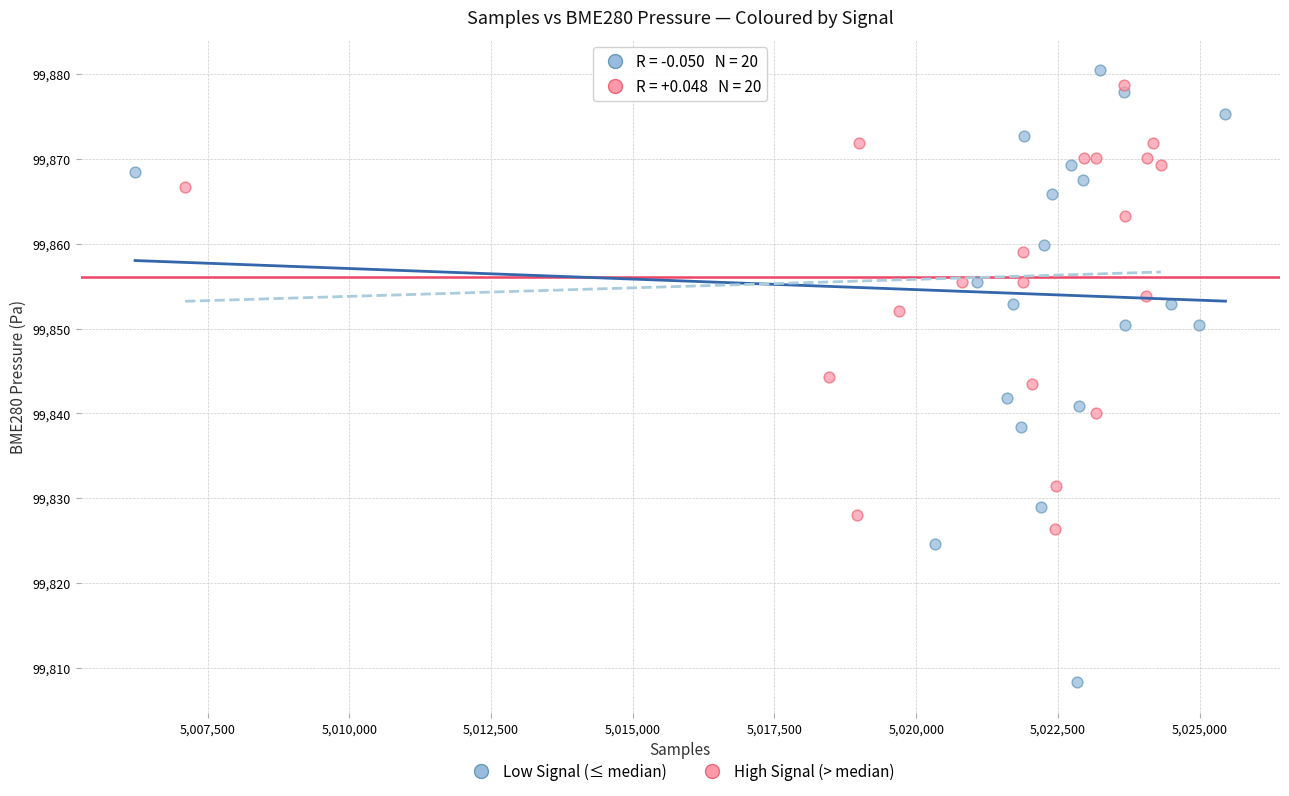

Which series has the largest Y range (max minus min)?

Low Signal (≤ median)